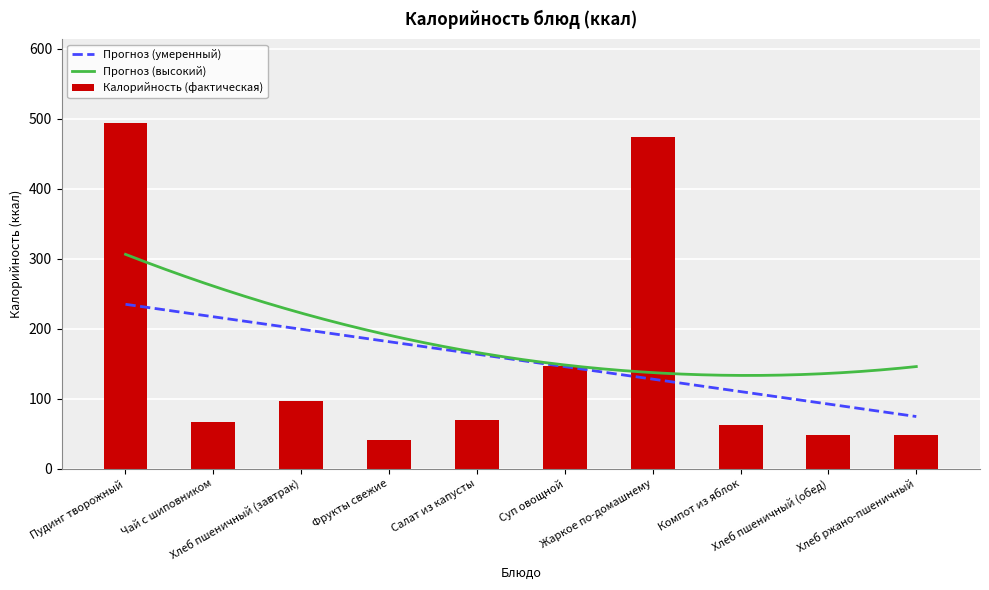

At which label does the data first exceed 70?

Пудинг творожный